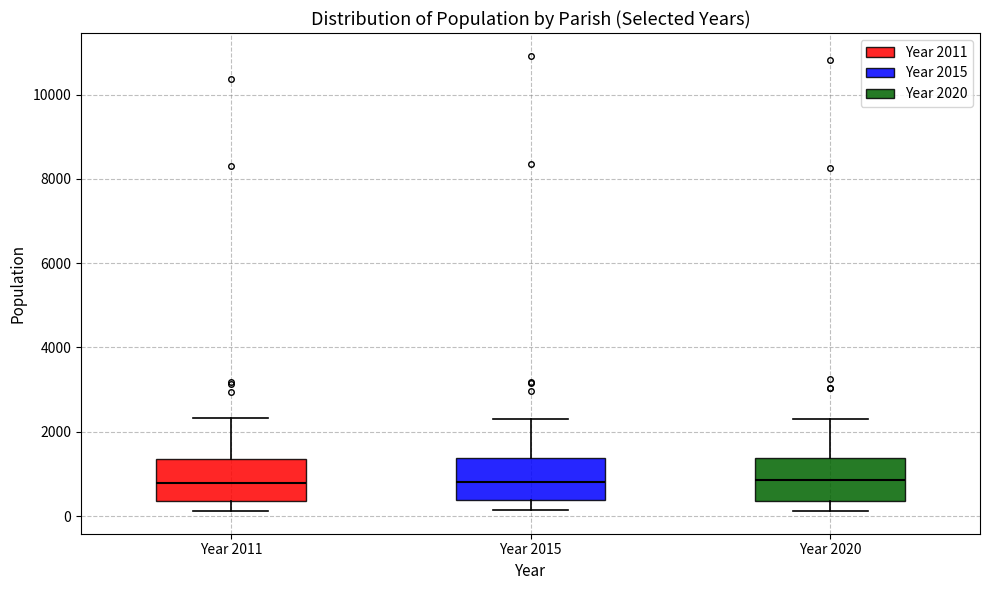

Reading left to right, transcribe this box plot: for each box, give where its median line is, the range the box spans, and where its two whiskers end, as read against the y-axis. The values are not printed on the chart, so give them approximately, as read against the axis.

Year 2011: median 800, box 400 to 1400, whiskers 200 to 2400
Year 2015: median 800, box 400 to 1400, whiskers 200 to 2400
Year 2020: median 800, box 400 to 1400, whiskers 200 to 2200